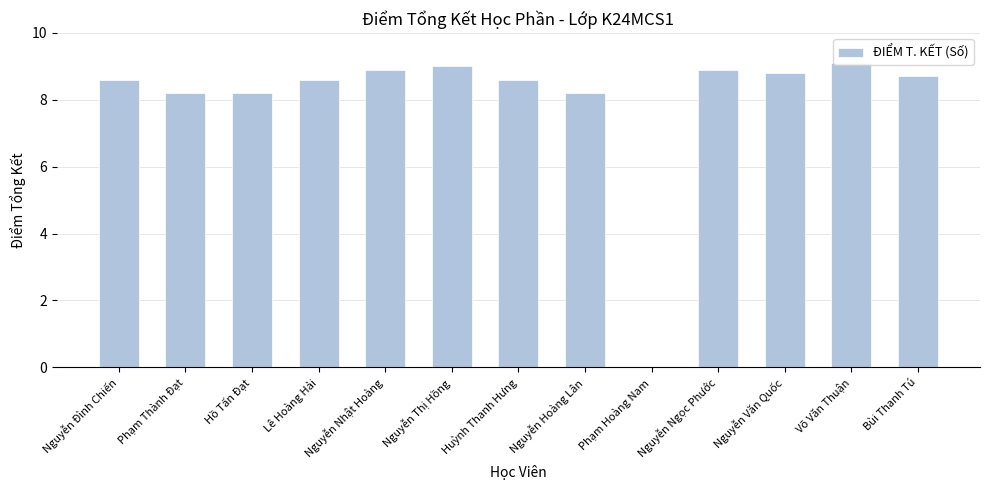

What is the sum of all values?

103.8